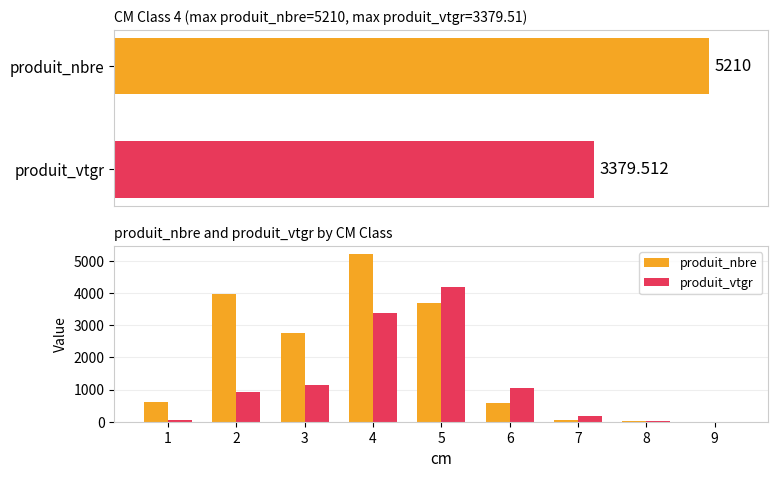

At which category does the chart reach its minimum across all series?

9